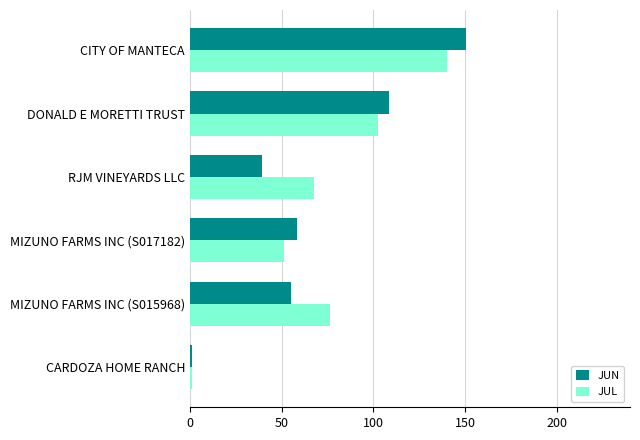

What are all the series names shown in the legend?

JUN, JUL